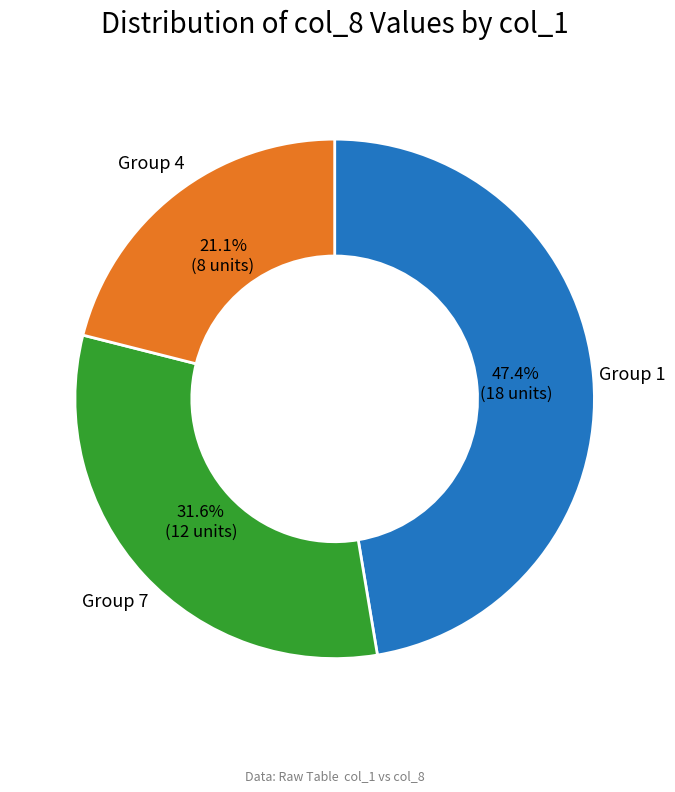

Is there a majority slice in this chart?

No